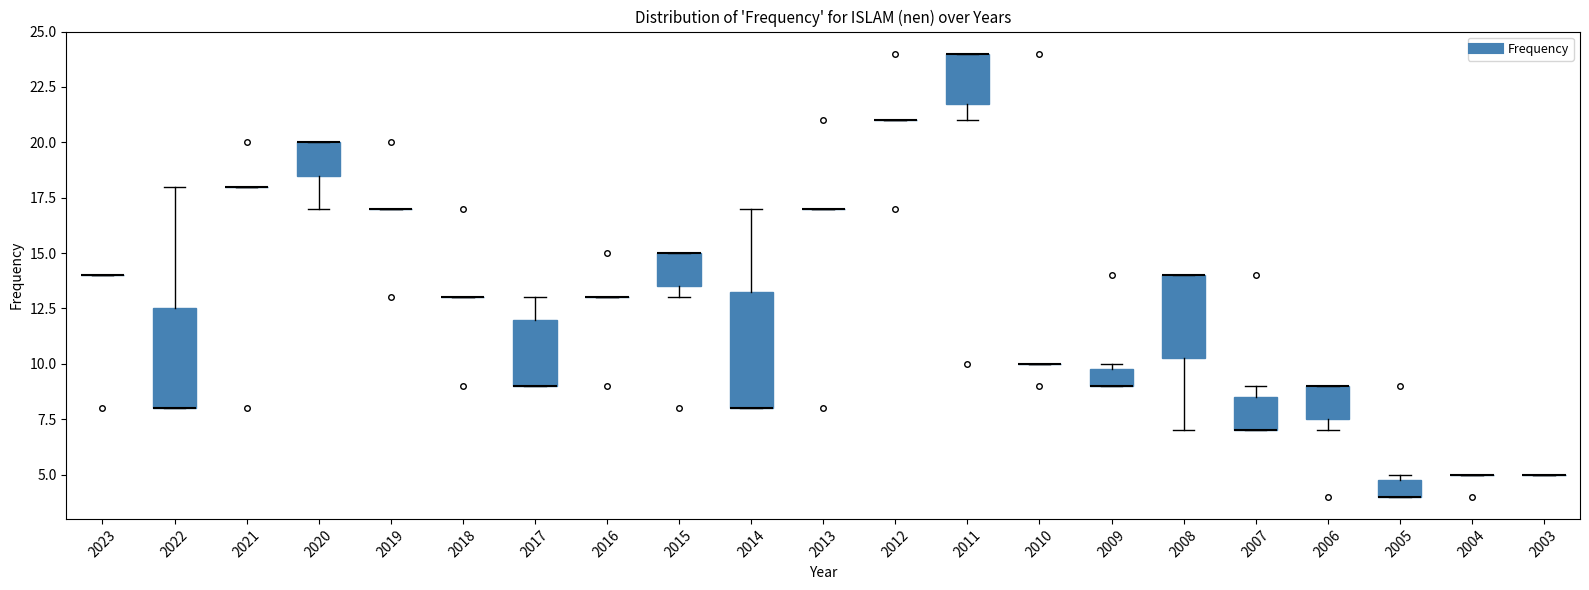

Comparing the boxes themselves (not the whiskers), which one is the tallest?

2014